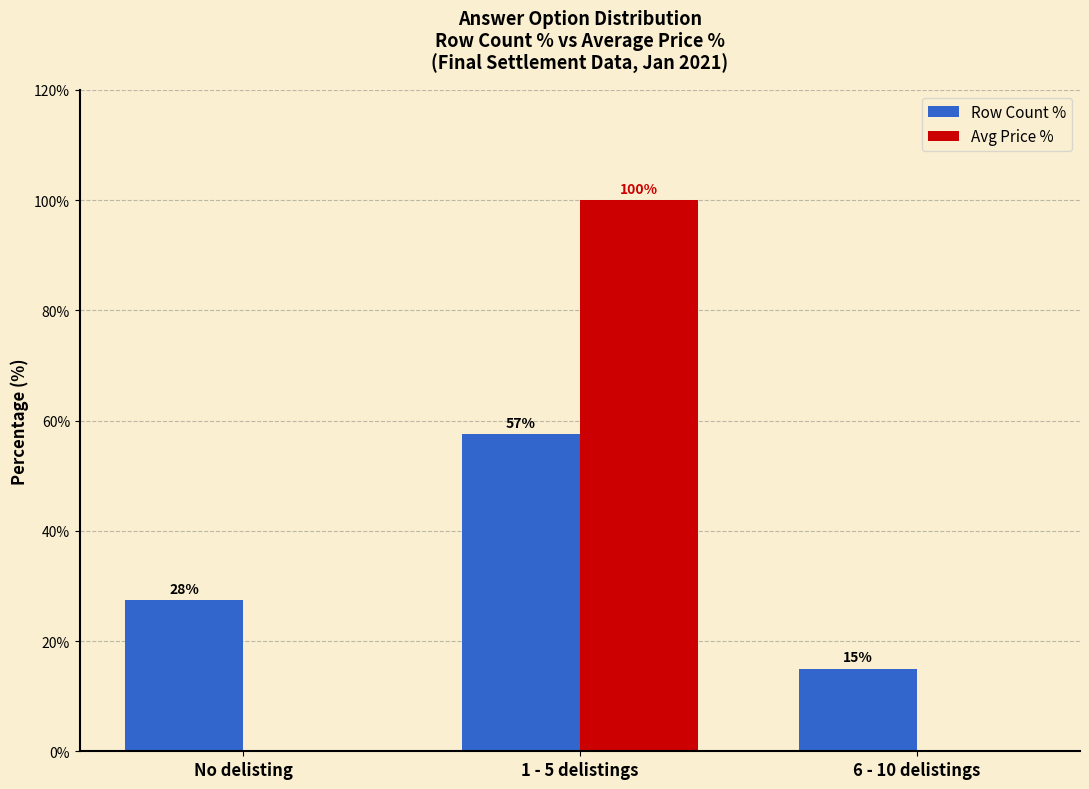

How many values in the Row Count % series exceed 27?

2